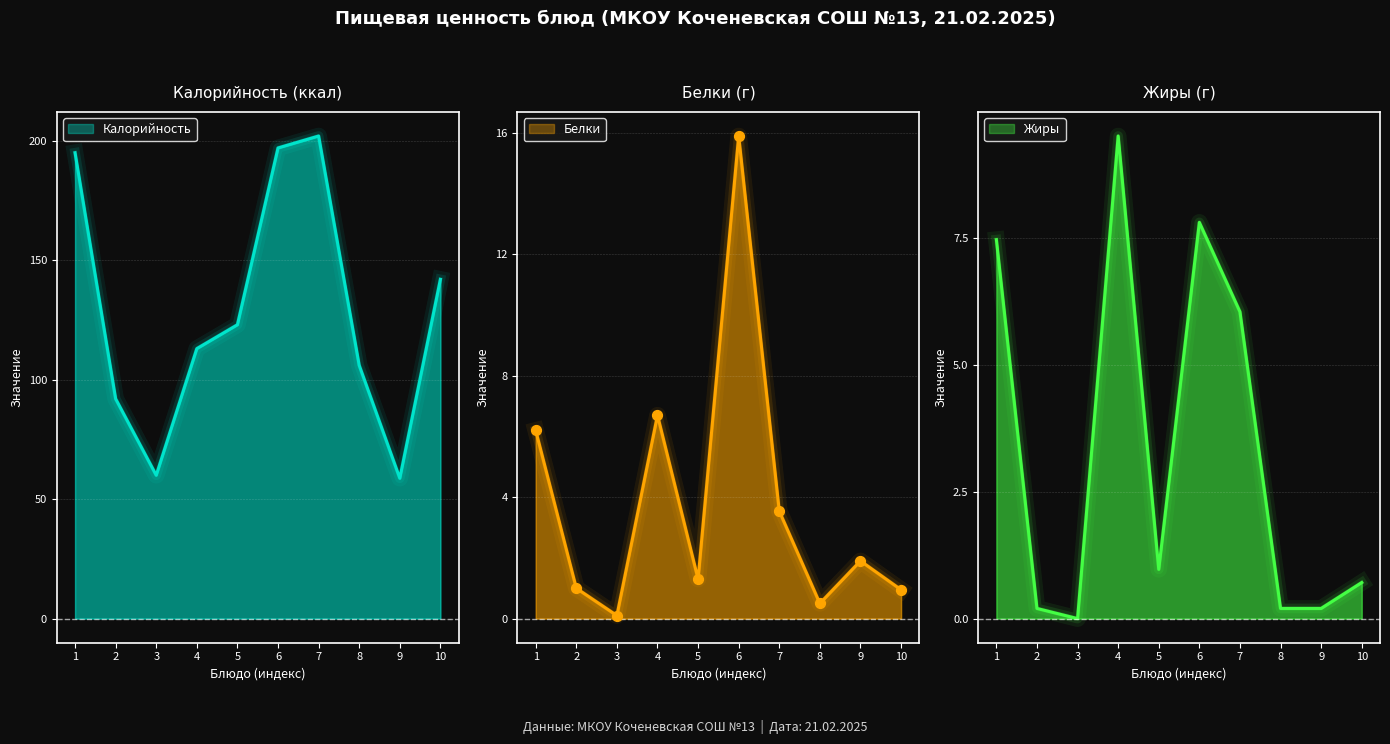

What are all the series names shown in the legend?

Калорийность, Белки, Жиры